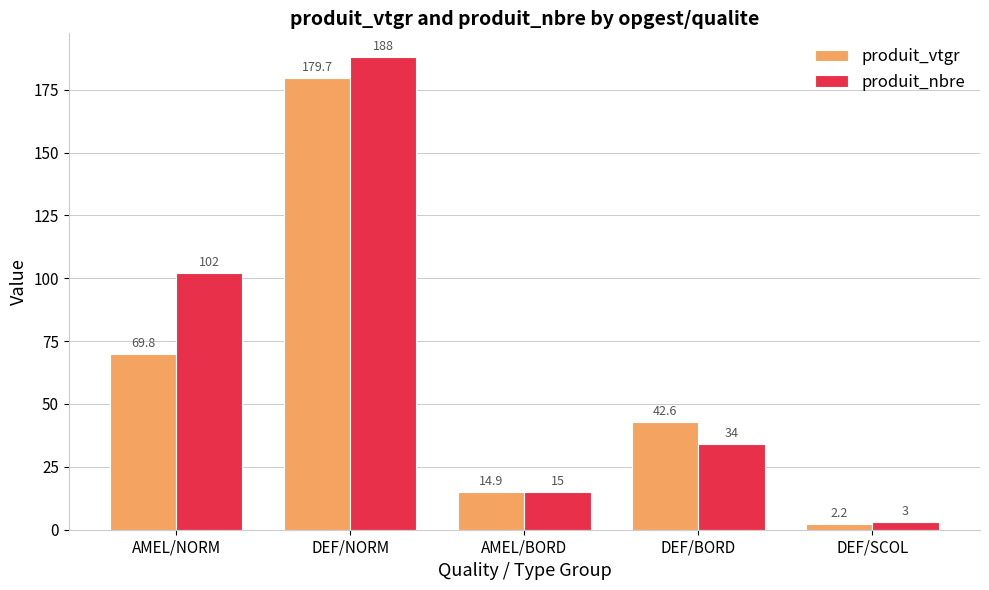

What is the value of the produit_vtgr bar at the 3rd from the left?

14.9